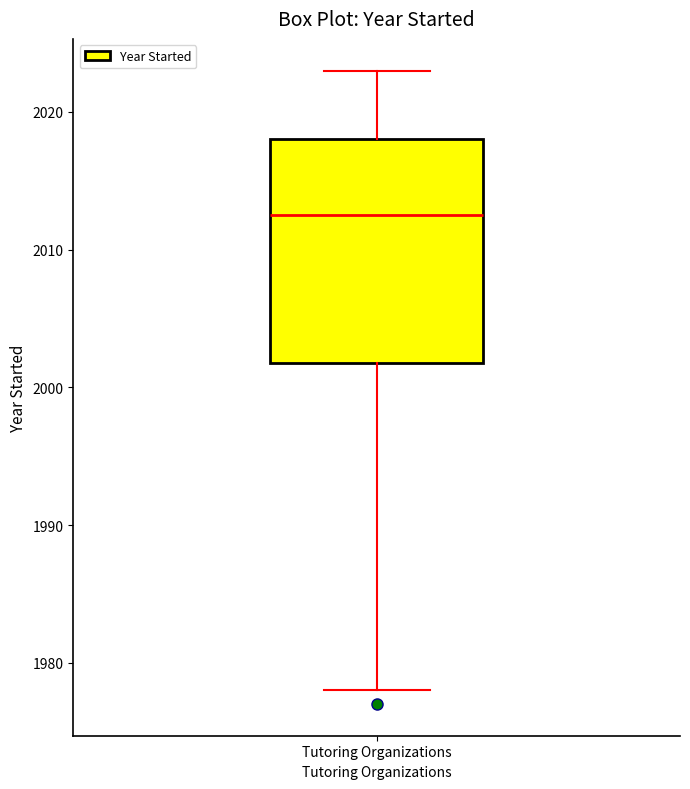

Transcribe this box plot: give where the median line is, the range the box spans, and where the two whiskers end, as read against the y-axis. The values are not printed on the chart, so give them approximately, as read against the axis.

median 2013, box 2002 to 2018, whiskers 1978 to 2023